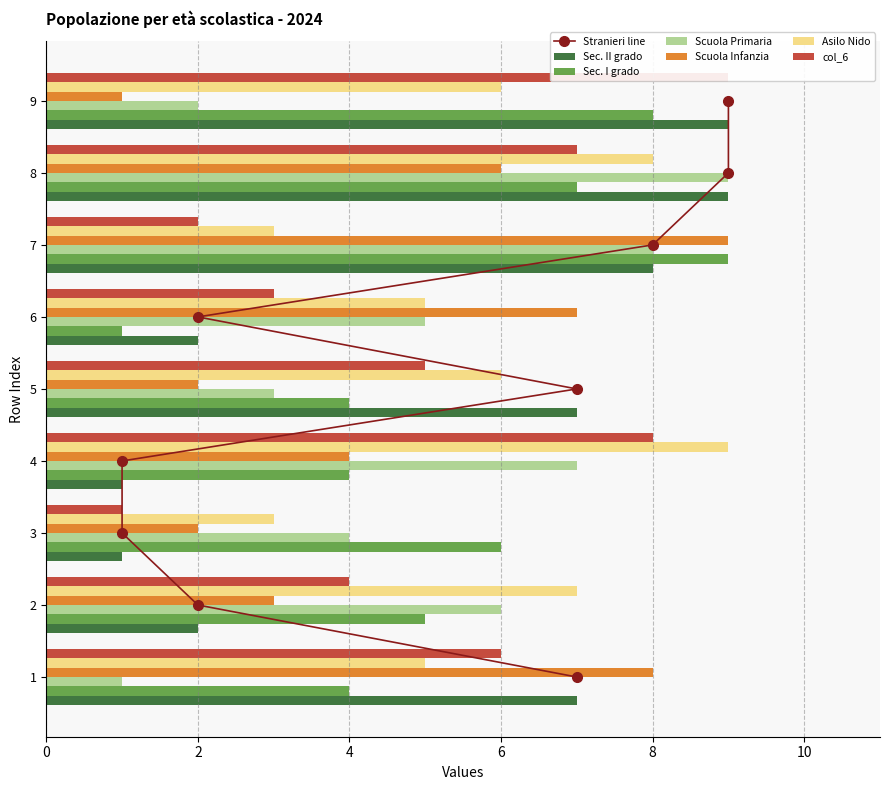

What is the value of the col_4 bar at the 5th from the left?

6